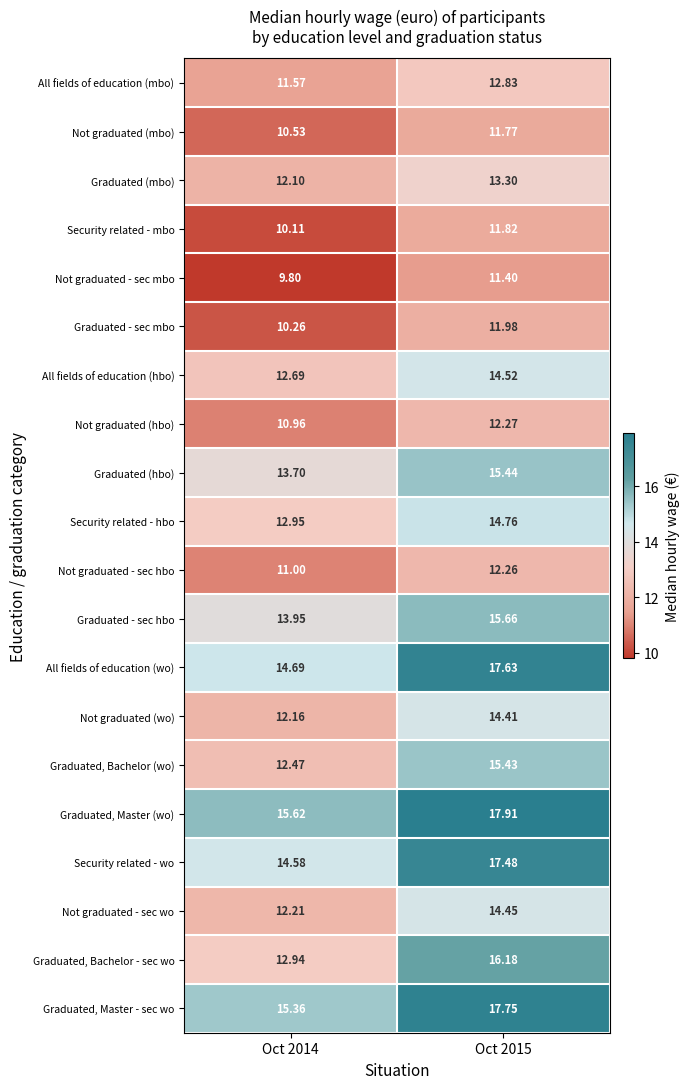

Which series has the largest total across all categories?

Graduated, Master (wo)